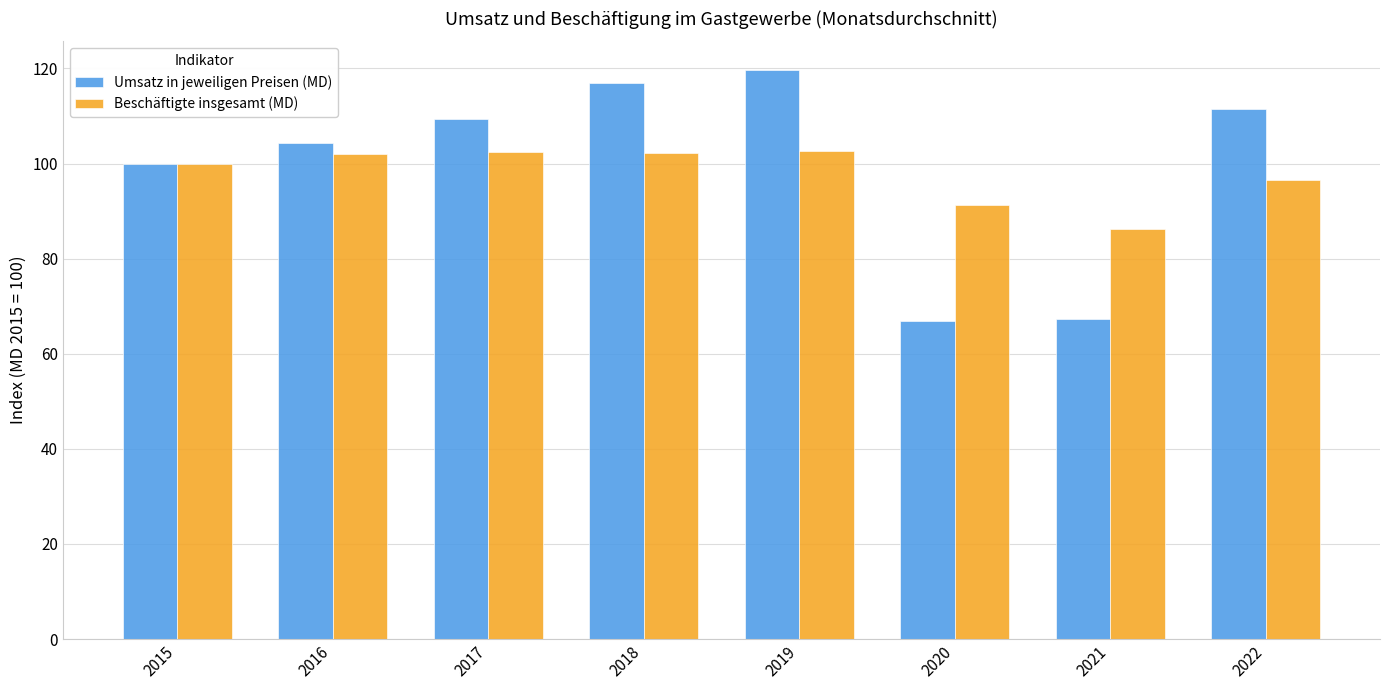

How many groups of bars are there?

8